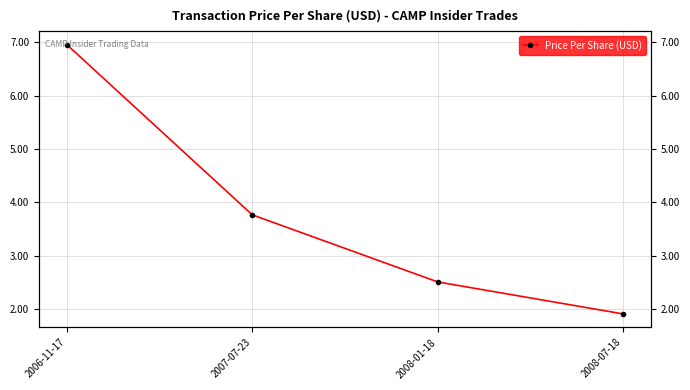

Does the chart display data point markers on the line(s)?

Yes